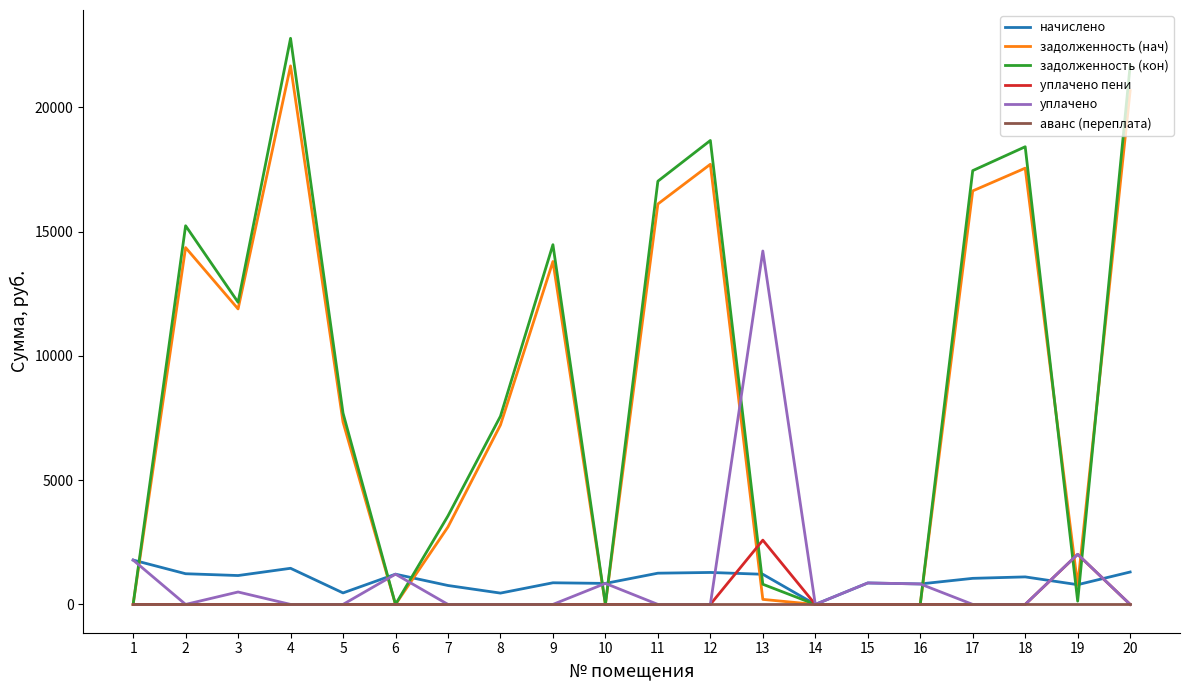

The value of уплачено пени at 7 is 0.0. True or false?

True